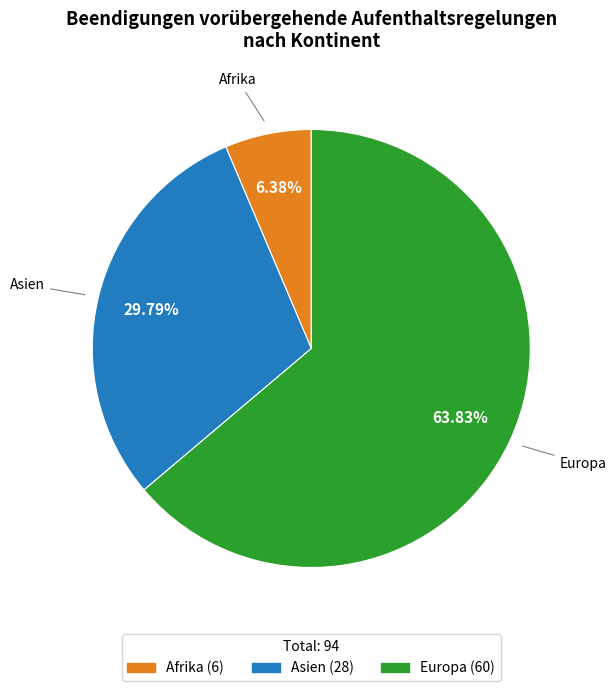

To the nearest percent, what percentage of the pie is Europa?

64%